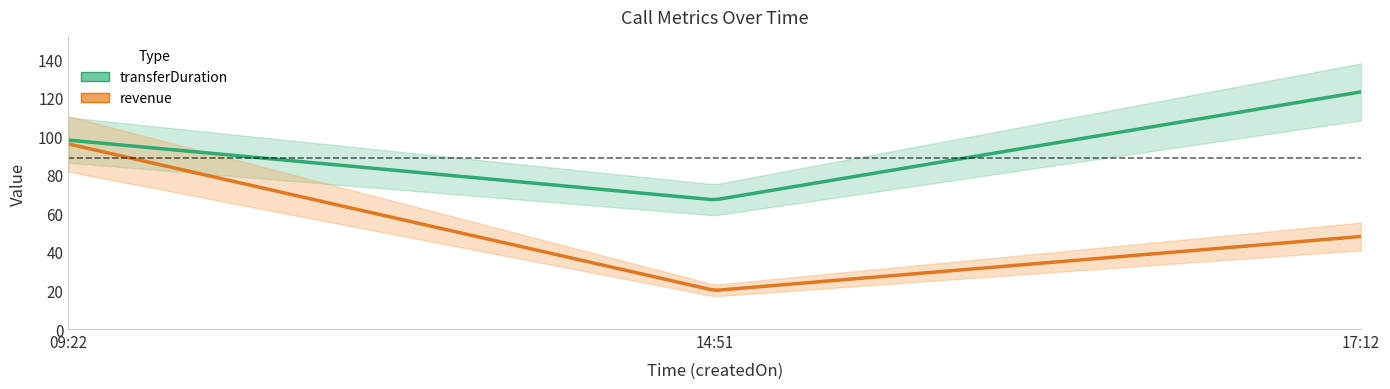

Is it true that transferDuration equals 178 at 2024-02-01 09:22:23?

False